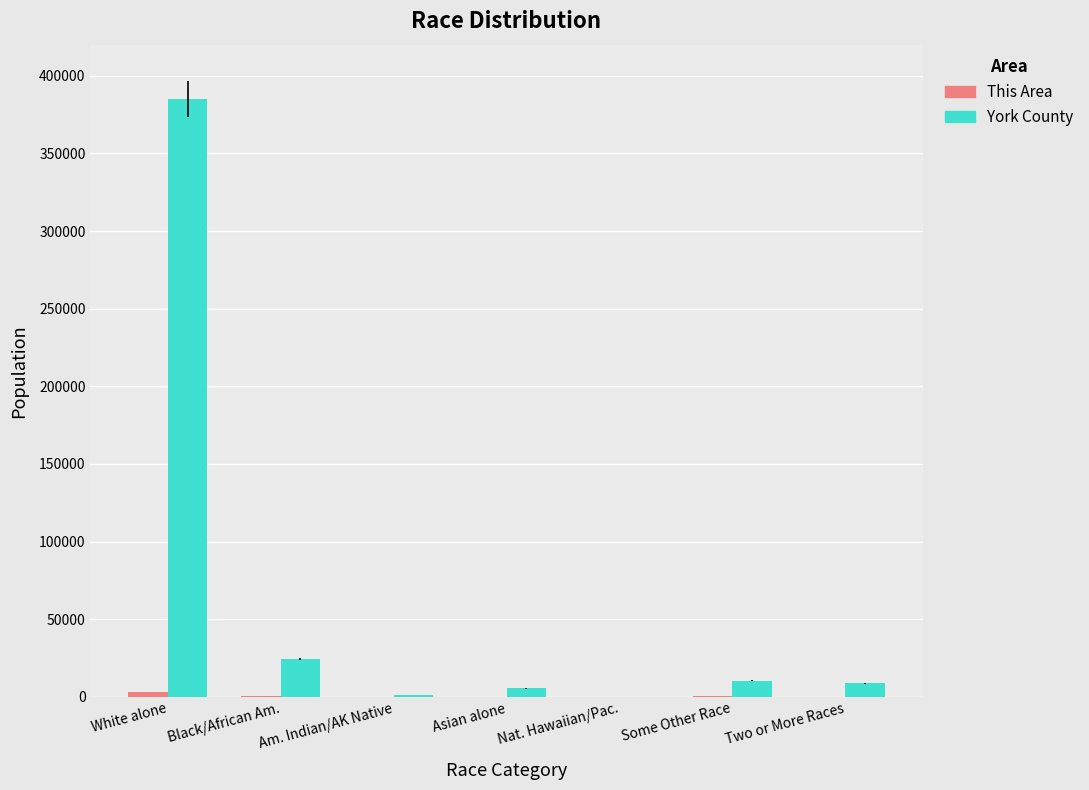

Is it true that York County equals 159999 at White alone?

False